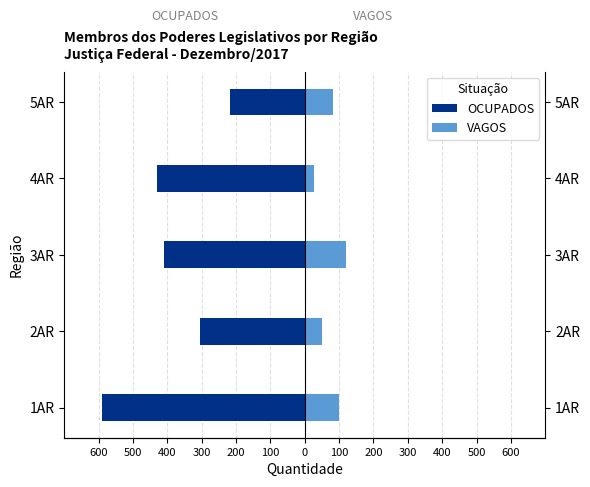

Count the number of data series in this chart.

2